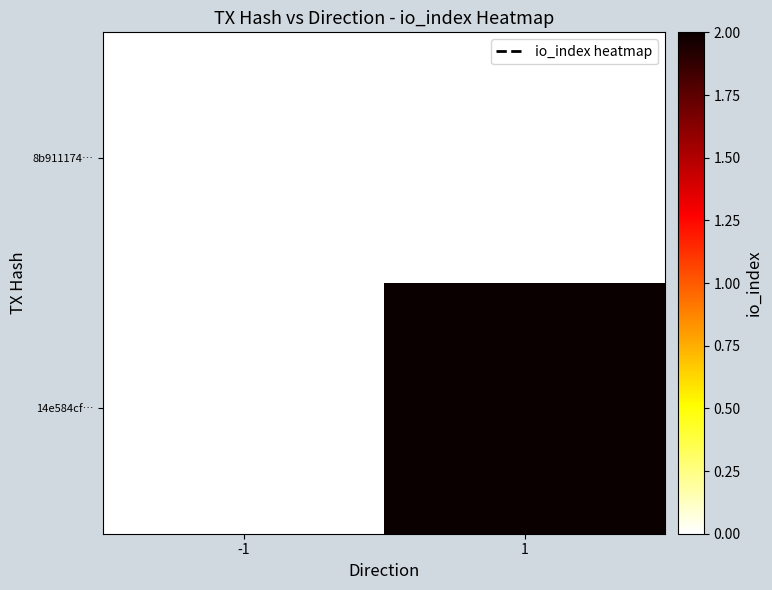

Which series has the largest total across all categories?

14e584cf…